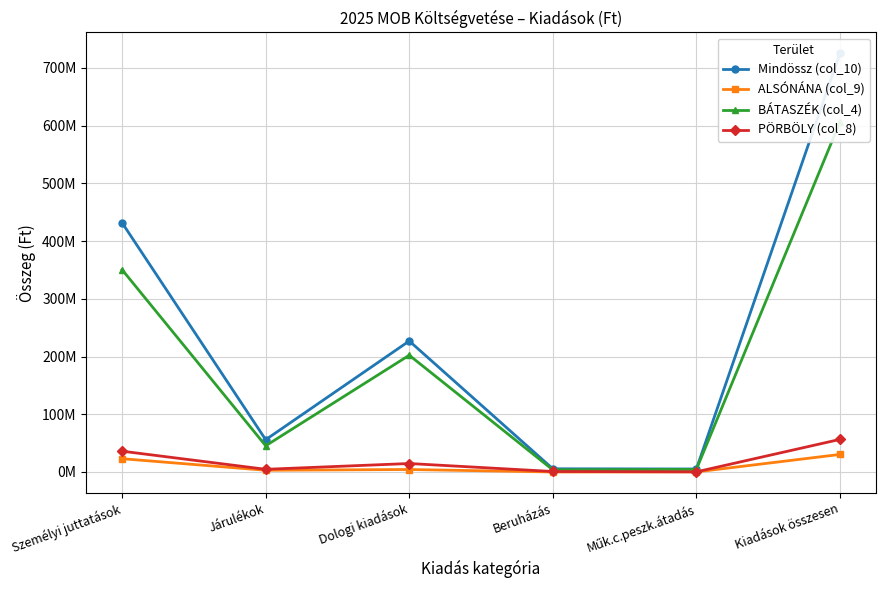

True or false: PÖRBÖLY (col_8) and BÁTASZÉK (col_4) cross at least once.

False